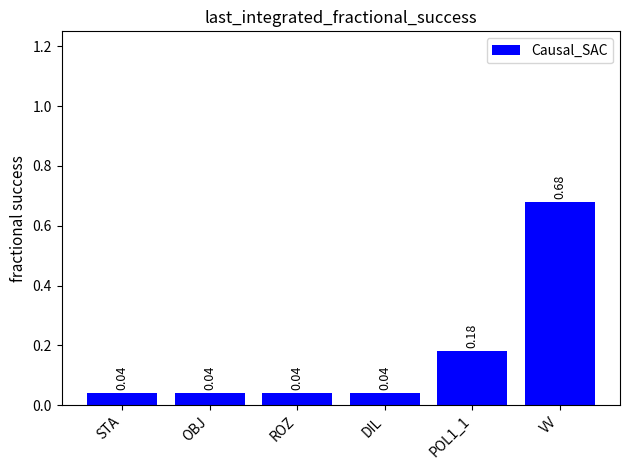

Which has a higher value, STA or POL1_1?

POL1_1